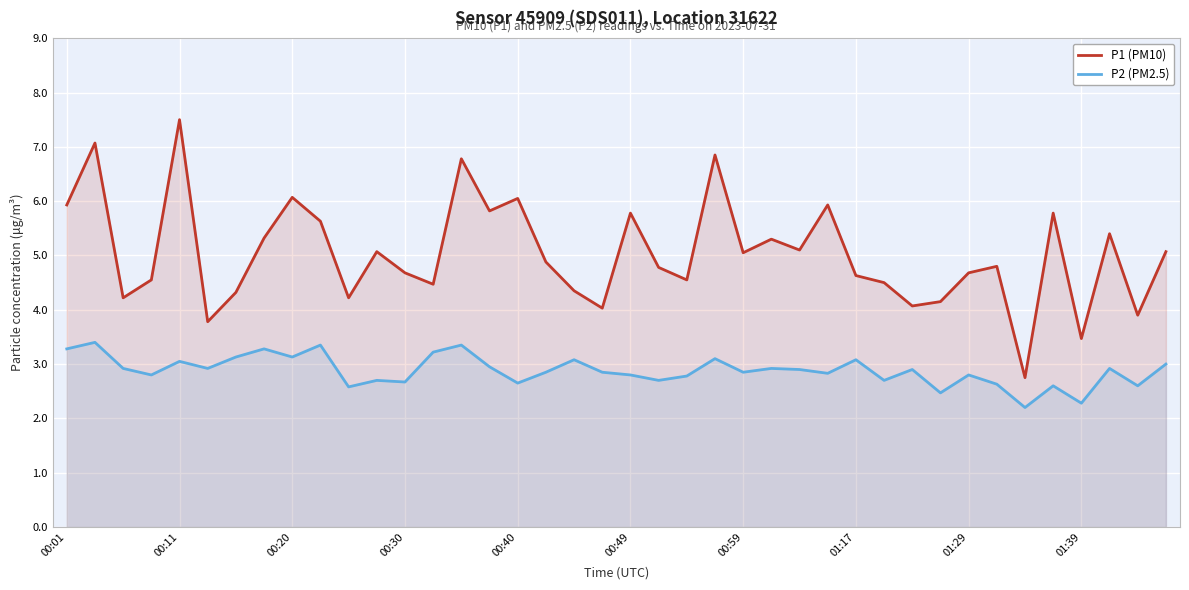

What is the maximum value for P1 (PM10)?

7.5